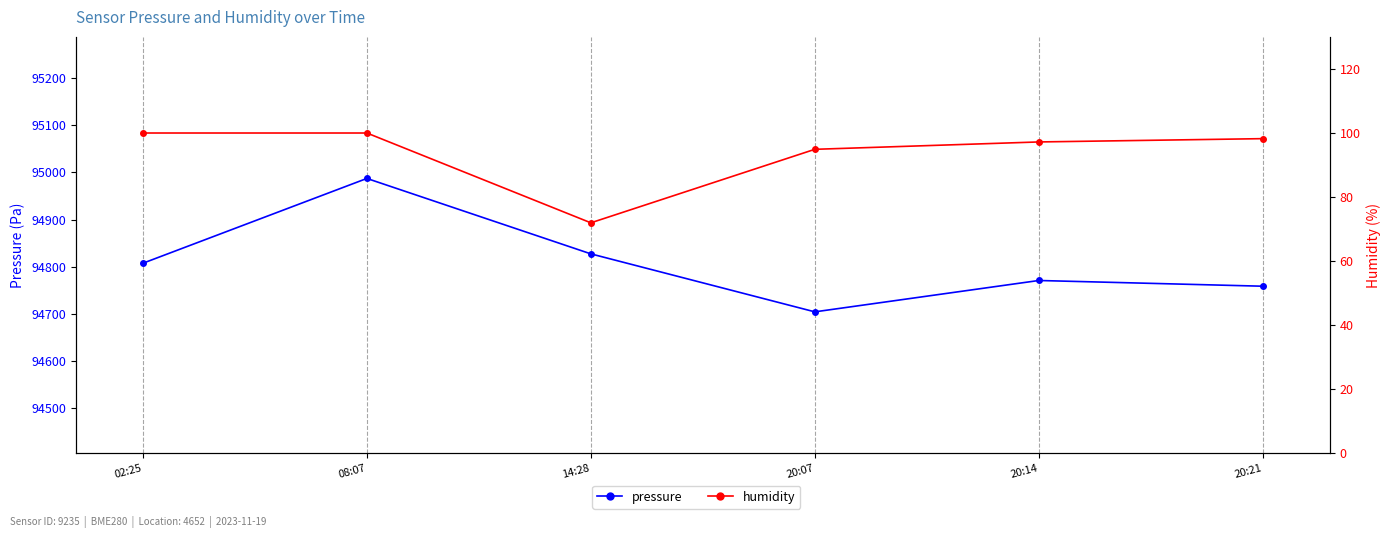

Rank the categories by pressure value from highest to lowest.

08:07, 14:28, 02:25, 20:14, 20:21, 20:07